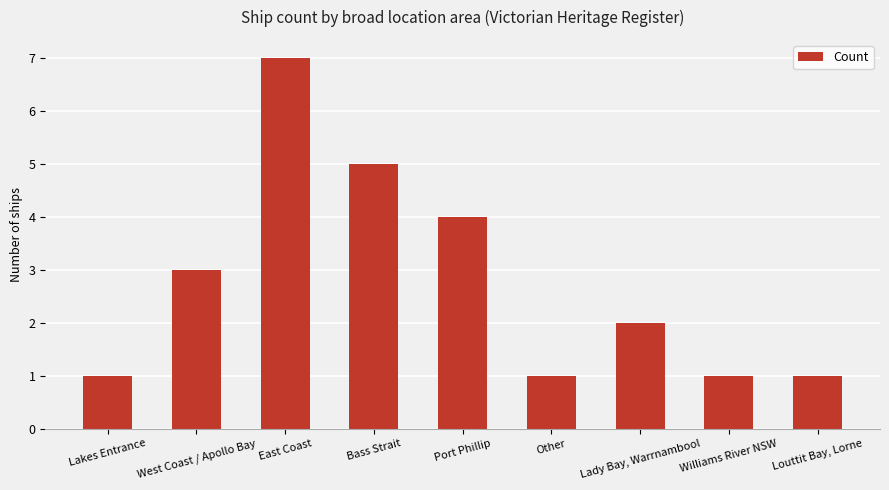

Which label corresponds to the largest value in the chart?

East Coast